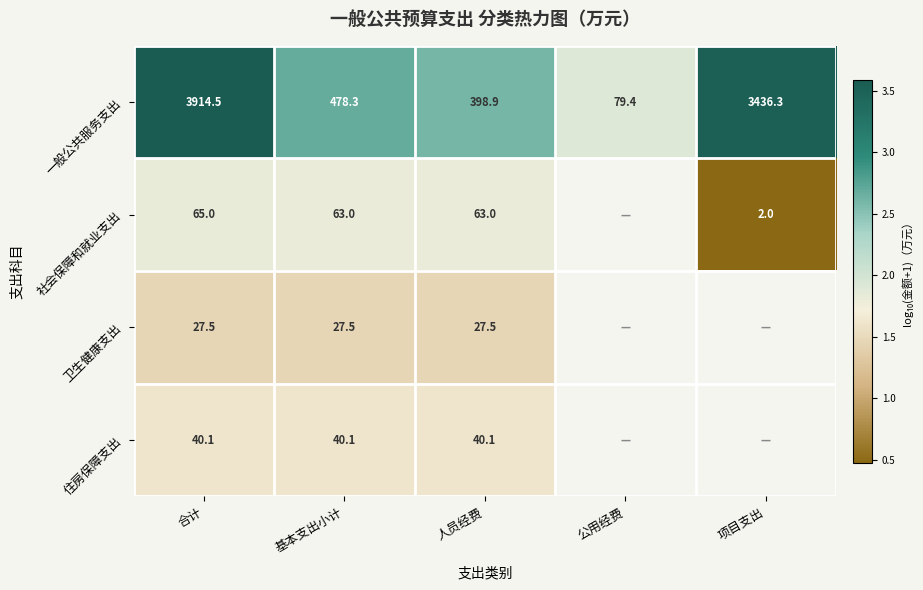

At how many categories does at least one series exceed 1?

5